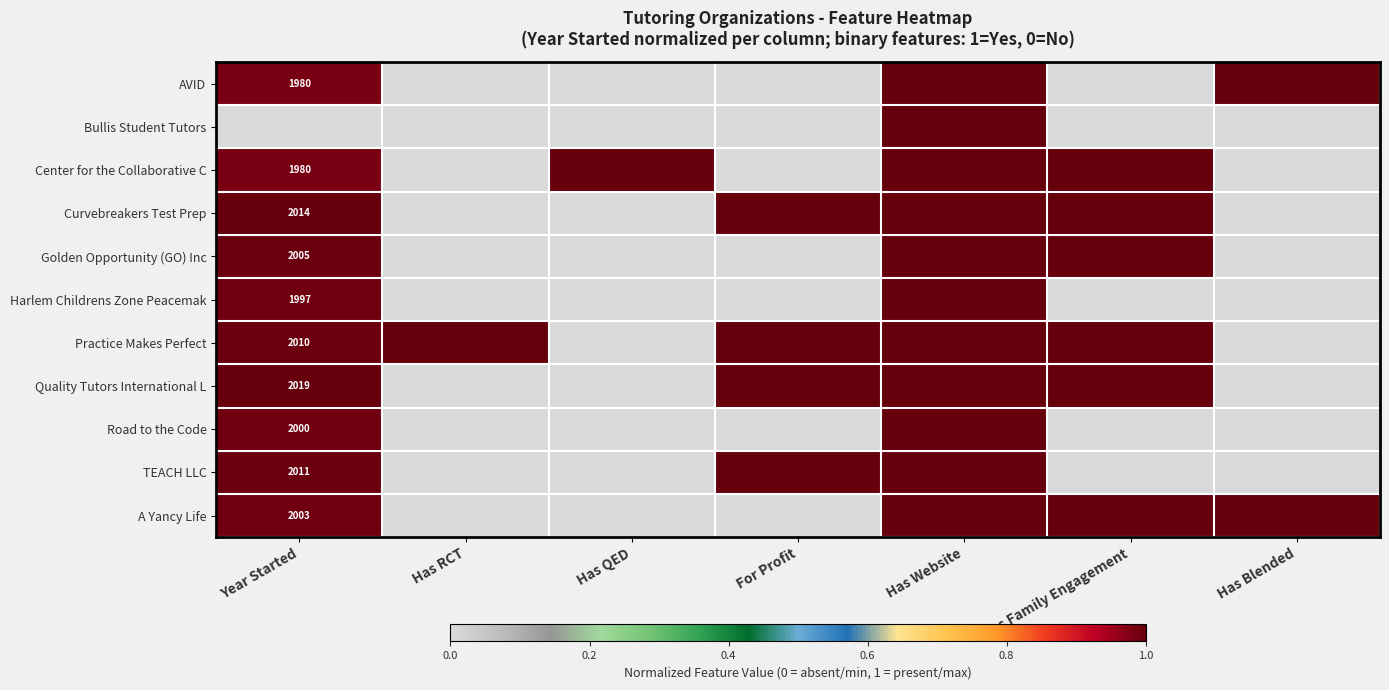

Rank the series at For Profit from highest to lowest value.

Curvebreakers Test Prep, Practice Makes Perfect, Quality Tutors International L, TEACH LLC, AVID, Bullis Student Tutors, Center for the Collaborative C, Golden Opportunity (GO) Inc, Harlem Childrens Zone Peacemak, Road to the Code, A Yancy Life